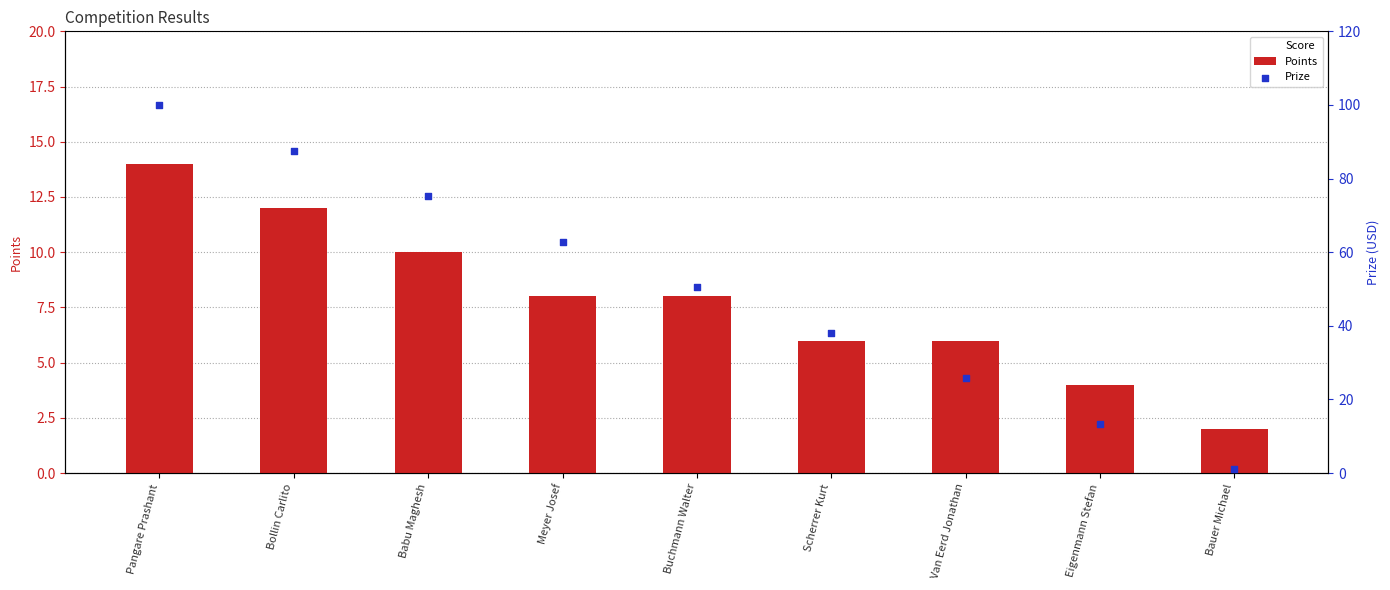

At which category is the sum across all series the highest?

Pangare Prashant